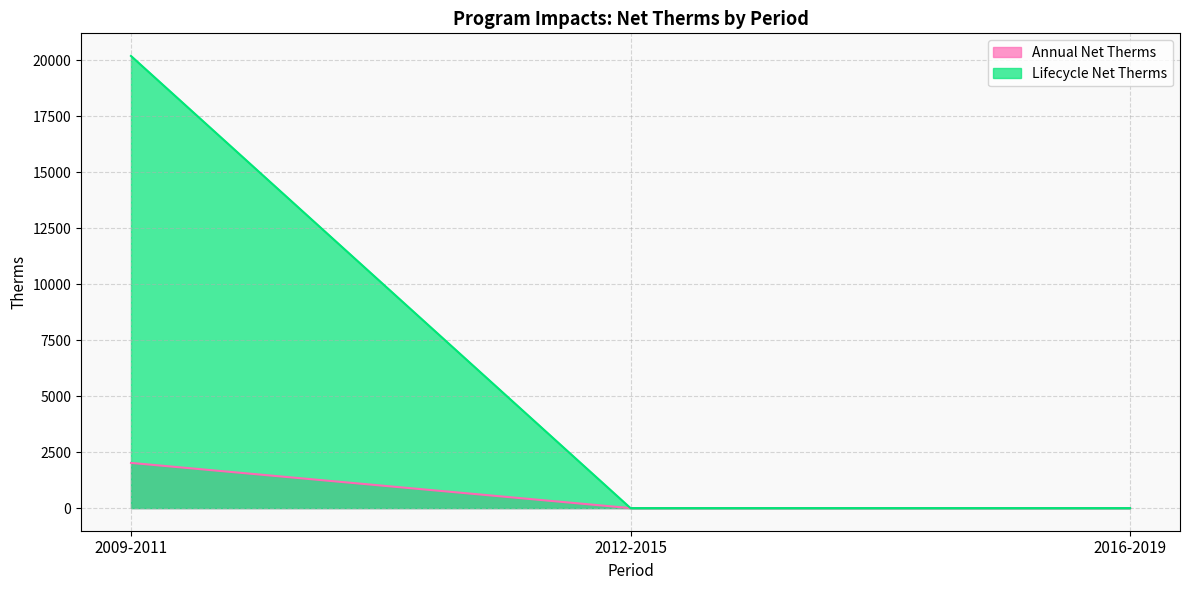

Which has a higher value, 2016-2019 or 2009-2011?

2009-2011